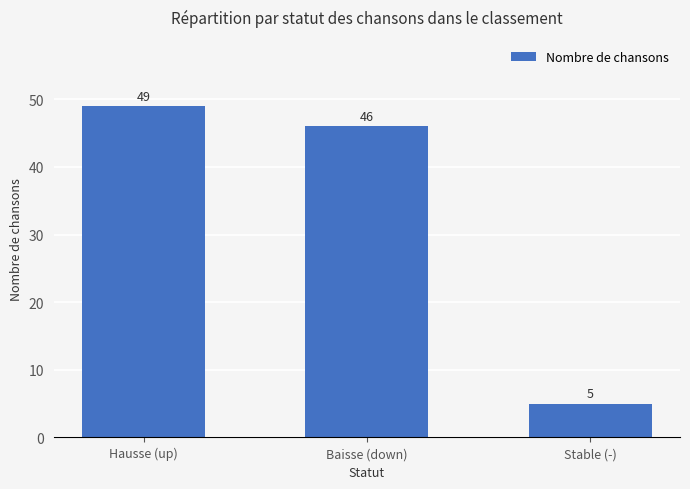

How many bars are there in total?

3